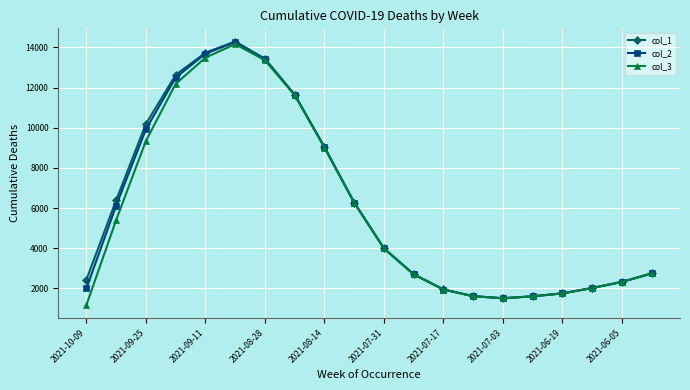

What is the lowest value of the col_2 series?

1506